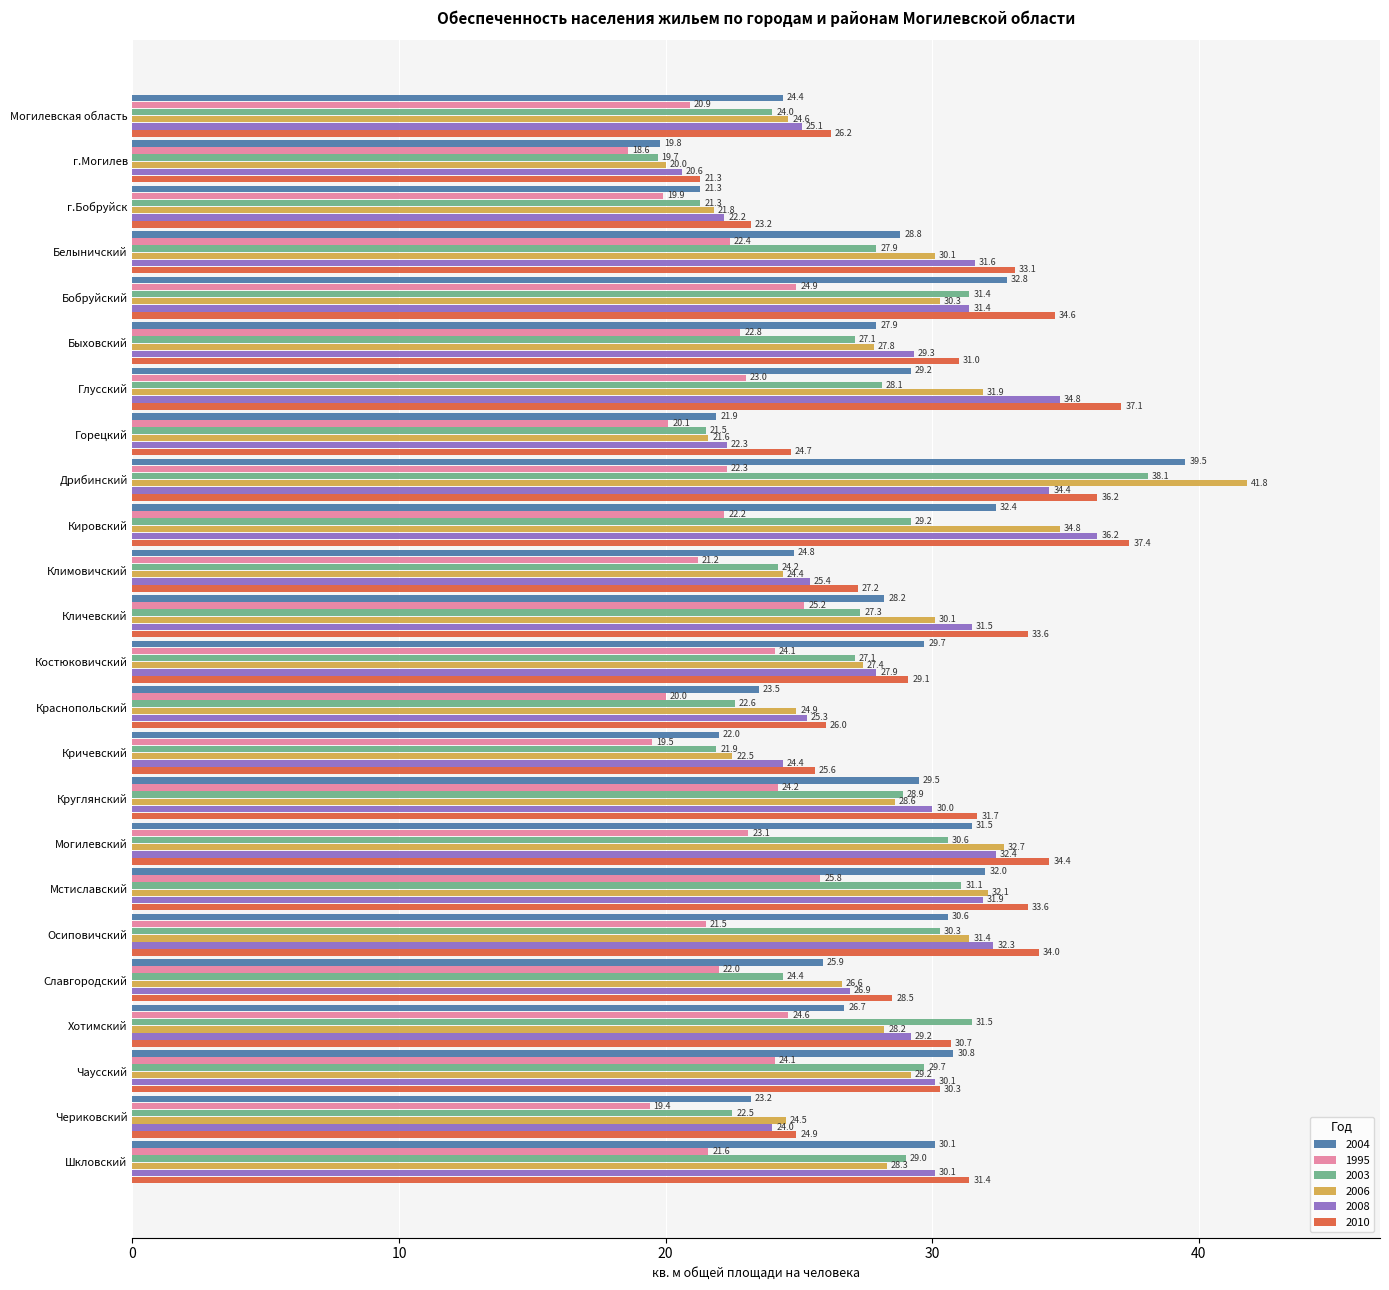

Is the value of 2006 at Чаусский greater than the value of 2003 at Краснопольский?

Yes